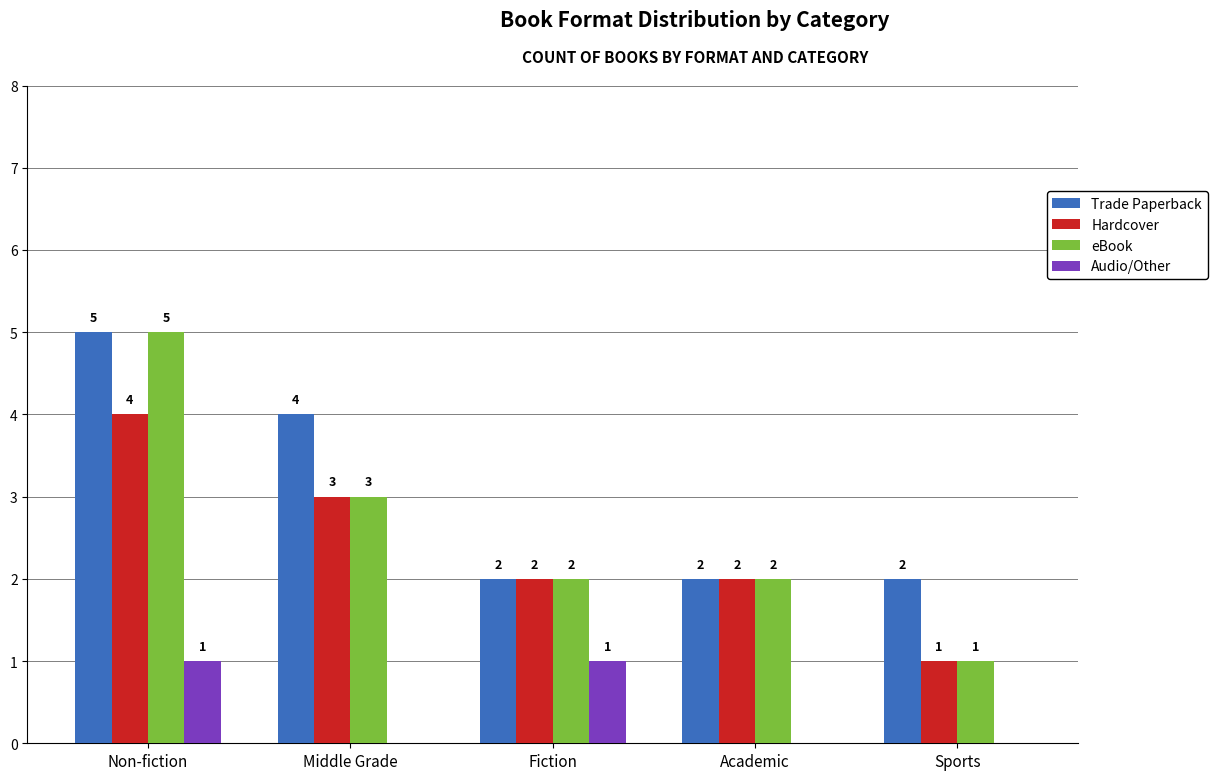

What is the sum of the Trade Paperback values at Academic and Fiction?

4